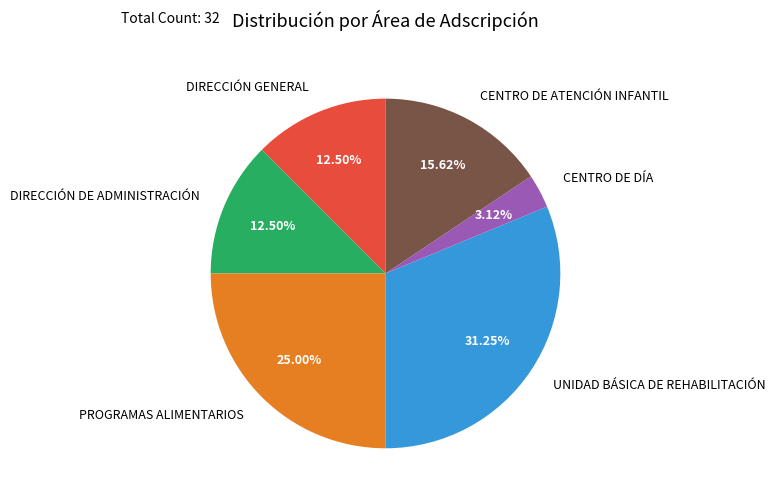

What is the smallest slice in the pie chart?

CENTRO DE DÍA